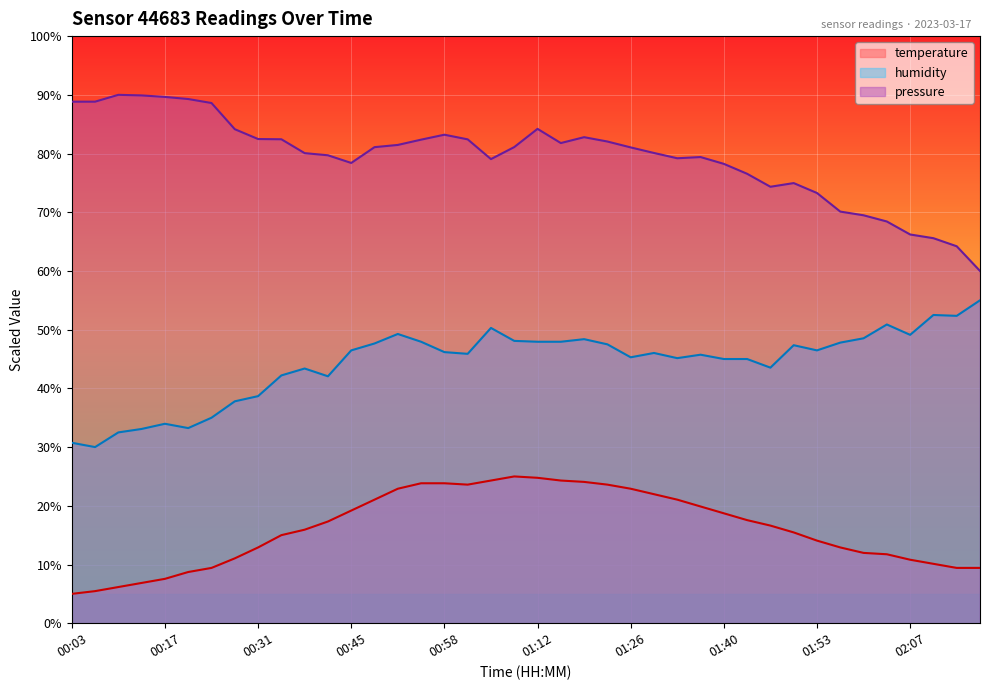

What is the minimum value shown in the chart?

5.0